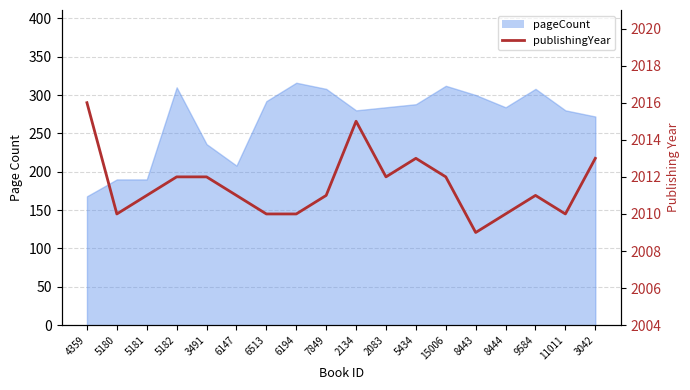

Which category has the lowest value across all series?

8443